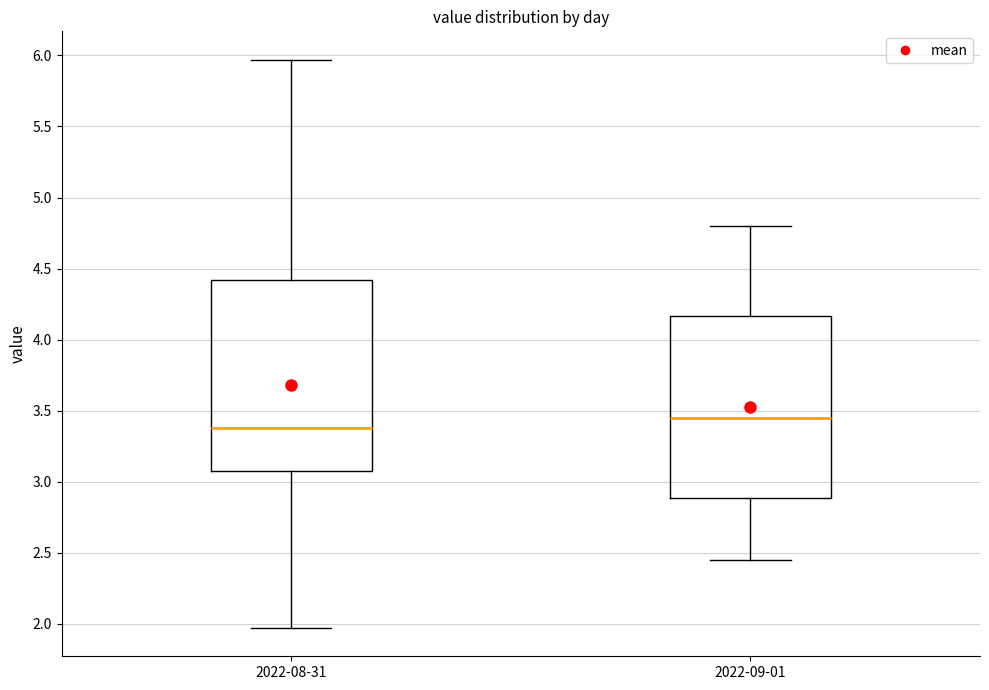

Which box has the lowest median line?

2022-08-31